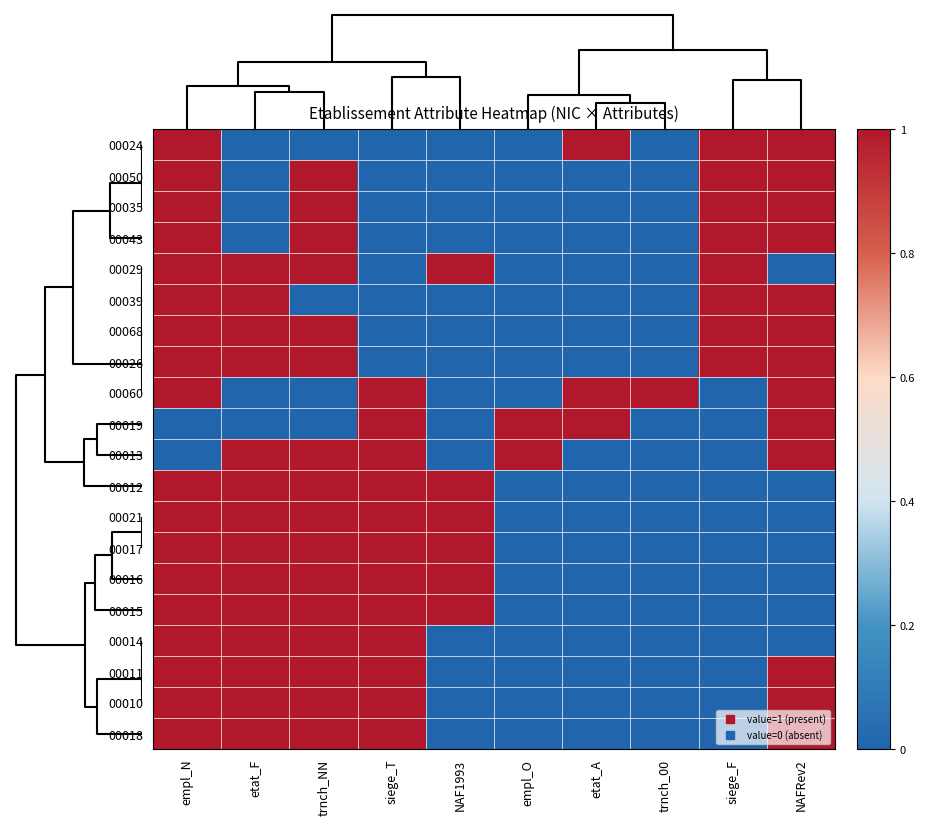

Which series has the largest range (max minus min)?

00024